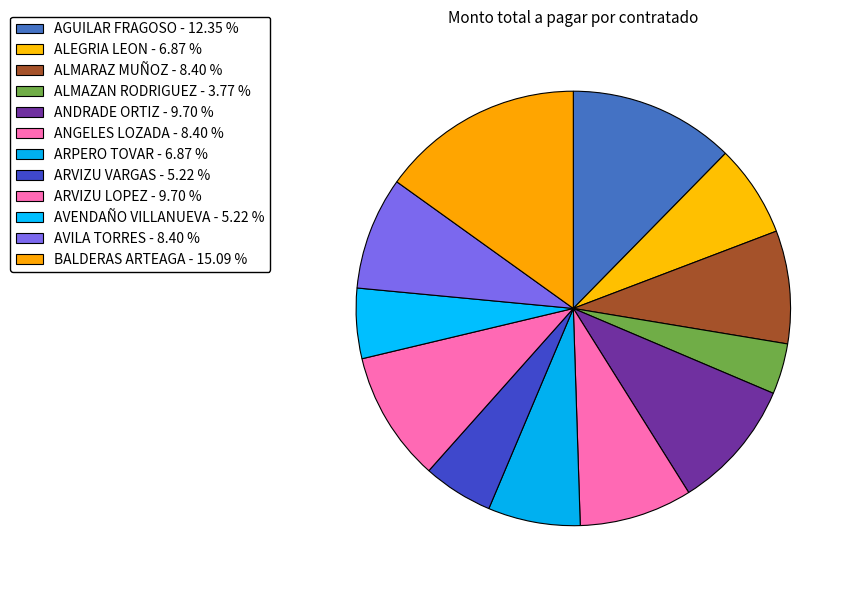

To the nearest percent, what is the difference between the ALMAZAN RODRIGUEZ and BALDERAS ARTEAGA slice percentages?

11%